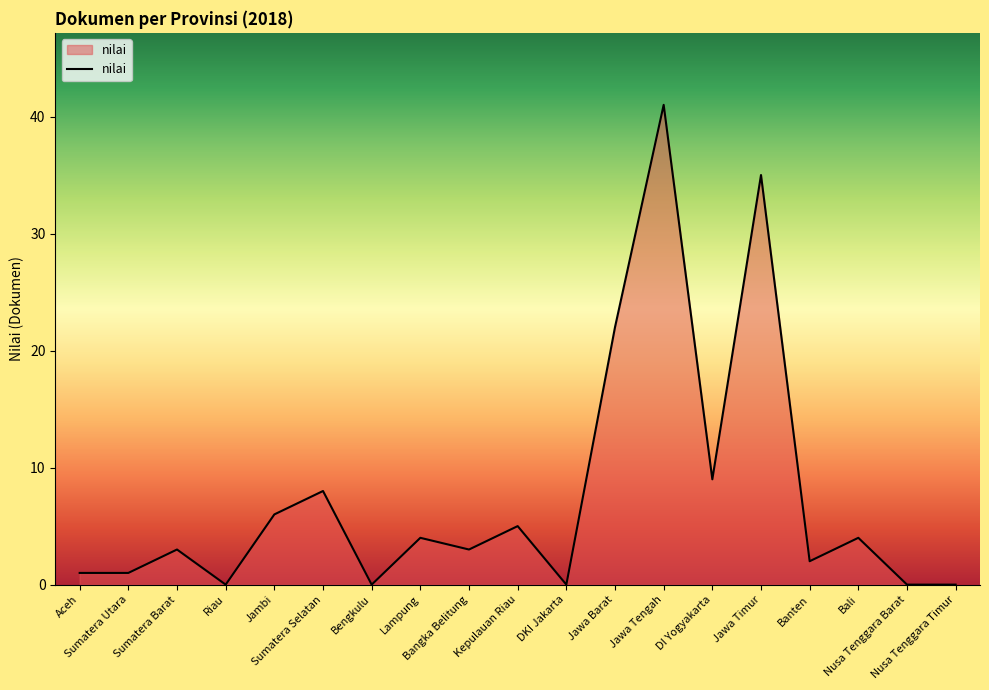

Which has a higher value, Bangka Belitung or Bali?

Bali